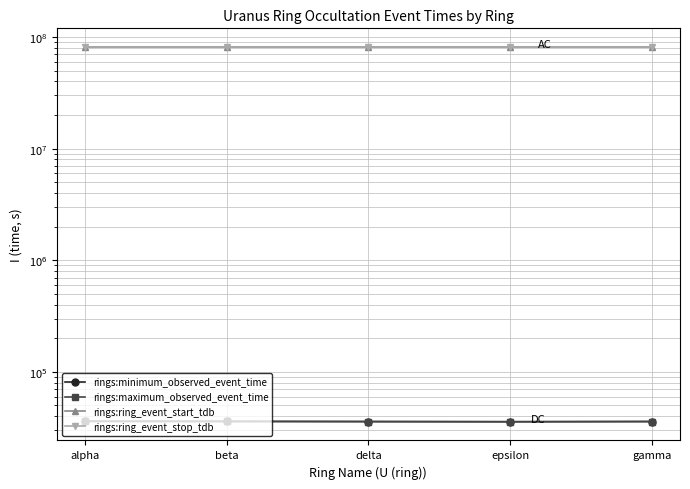

At which category does the chart reach its minimum across all series?

epsilon